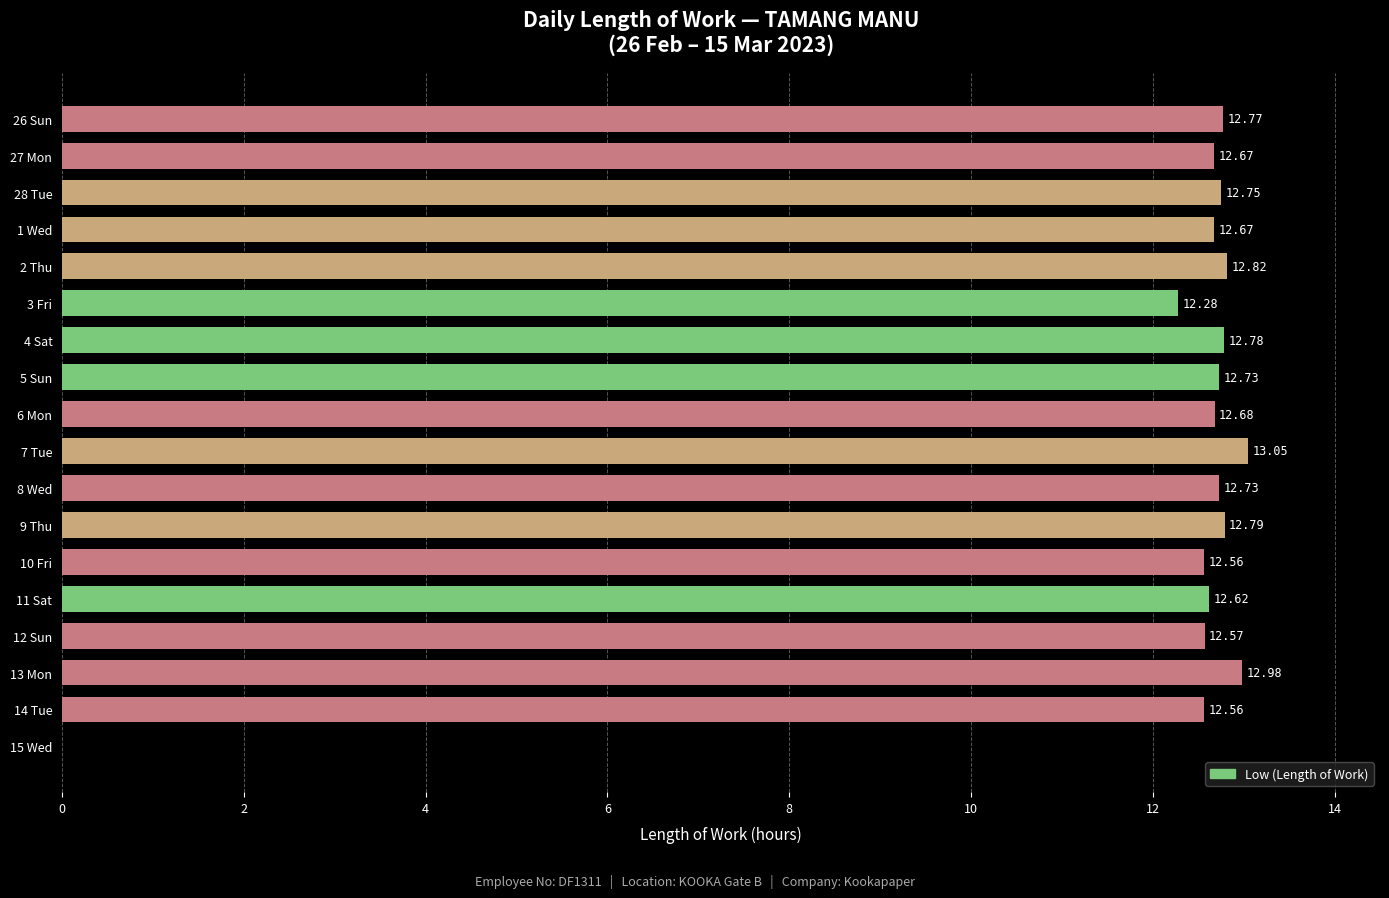

What is the sum of all values?

216.0